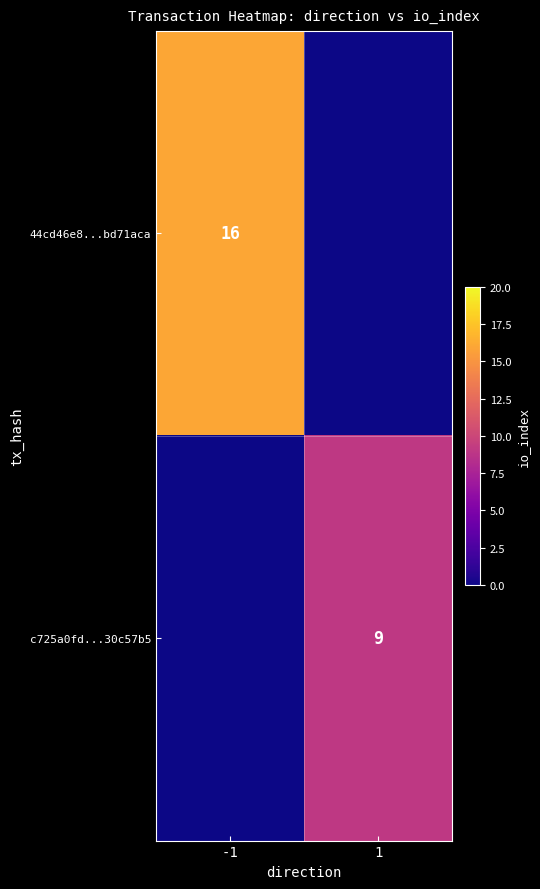

True or false: 44cd46e8...bd71aca has a value of 25 at -1.

False